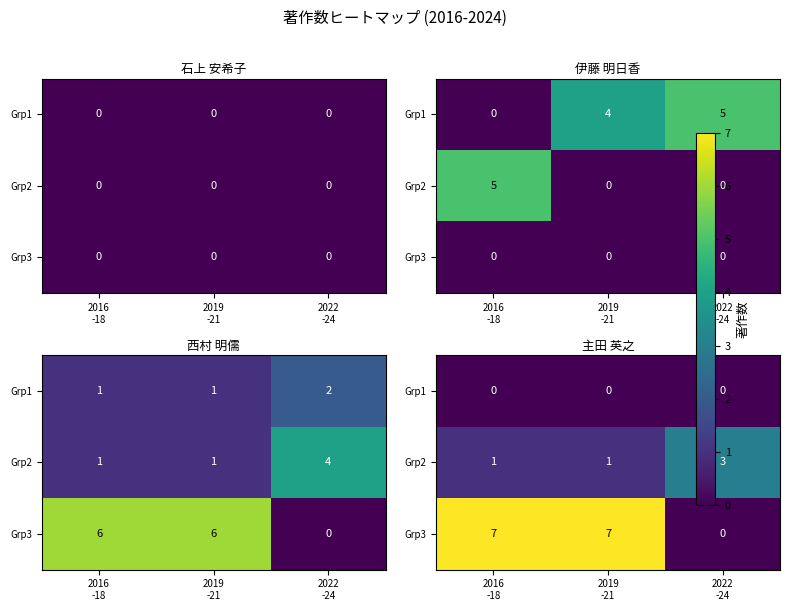

Count the number of data series in this chart.

3